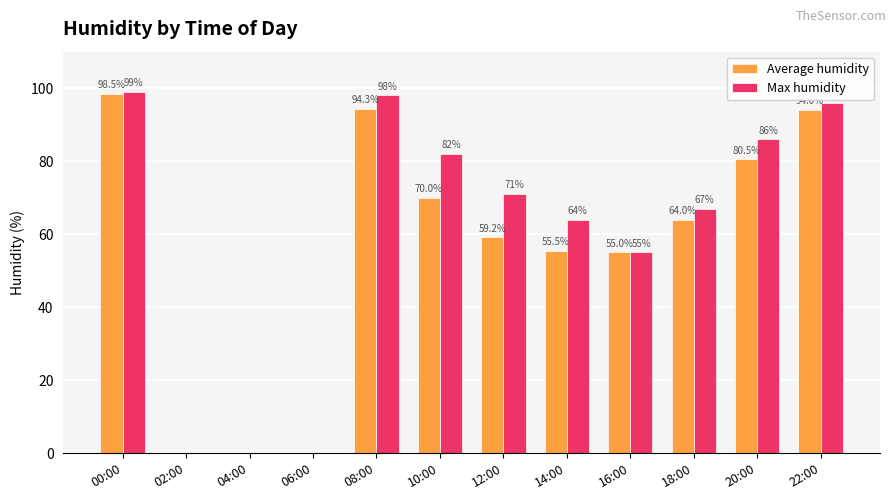

What is the sum of all Average humidity values?

671.0